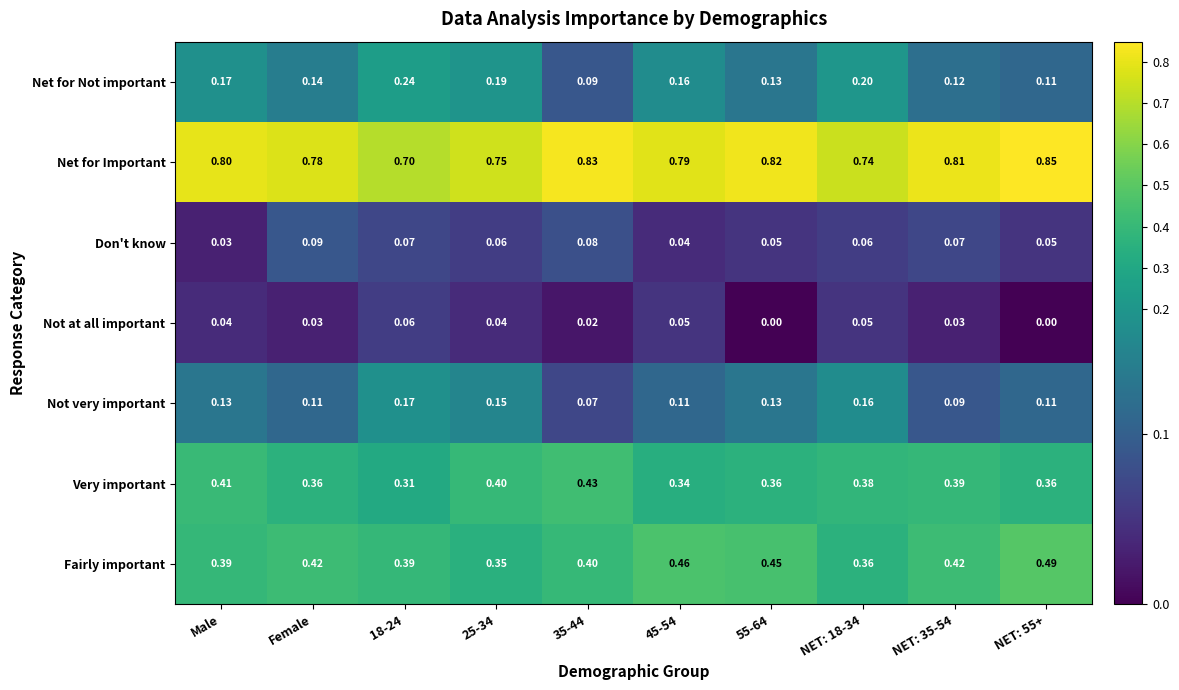

Is the value of Not very important at 35-44 greater than the value of Not at all important at NET: 18-34?

Yes